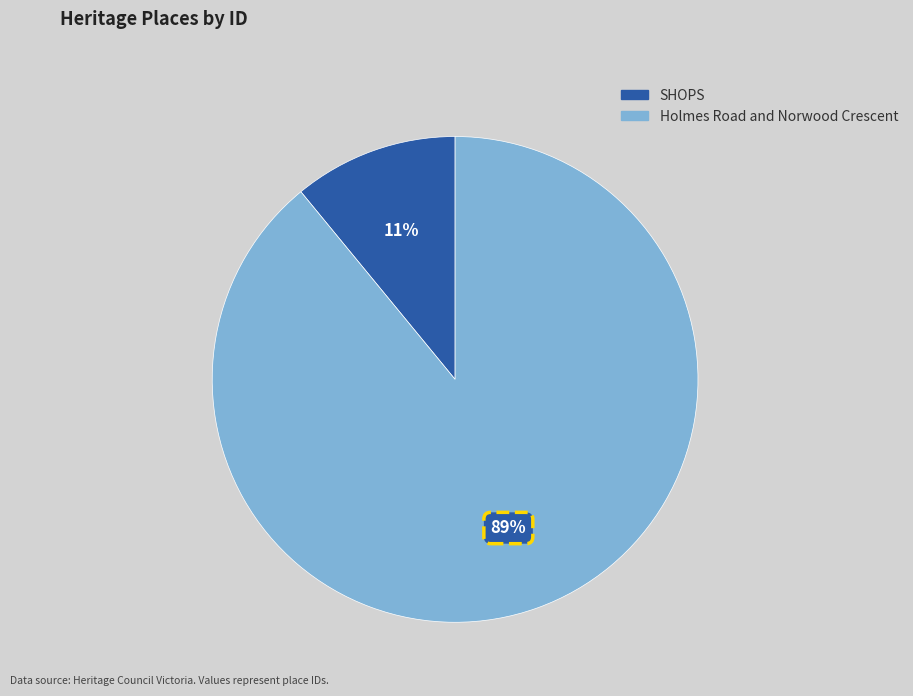

What is the smallest slice in the pie chart?

SHOPS